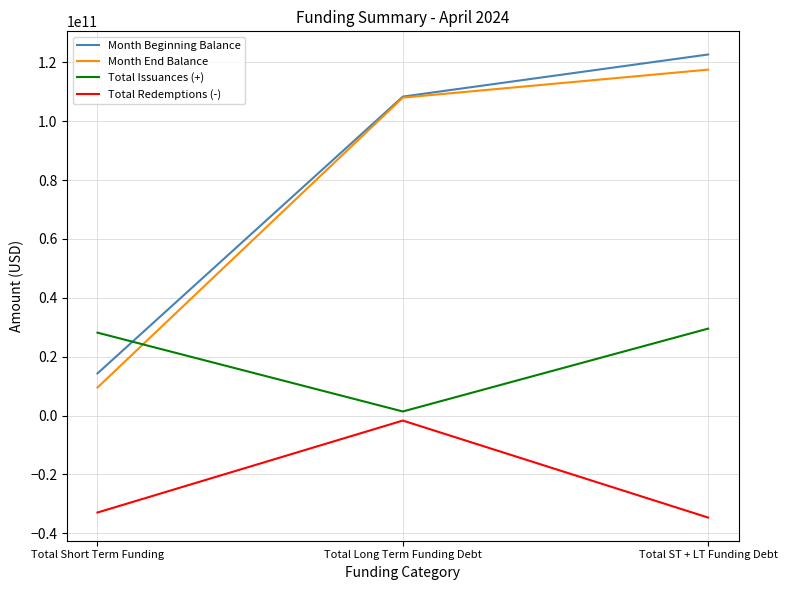

What is the difference between the maximum and second lowest values in the Total Redemptions (-) series?

31235539991.0